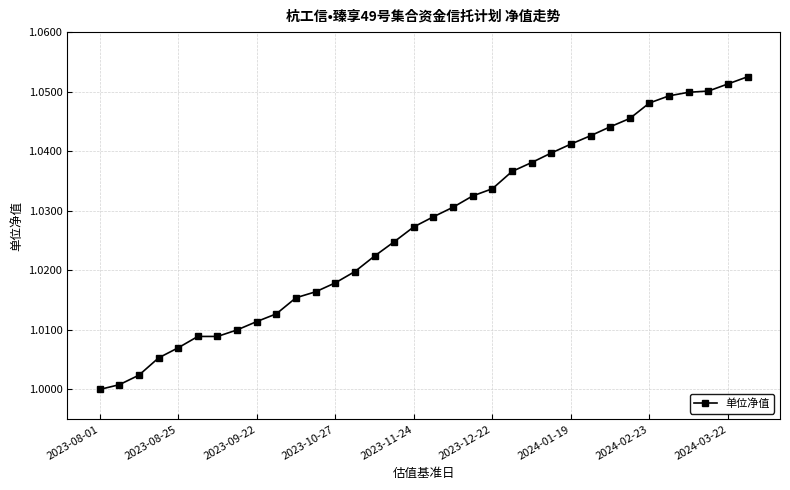

What is the sum of all values?

34.9